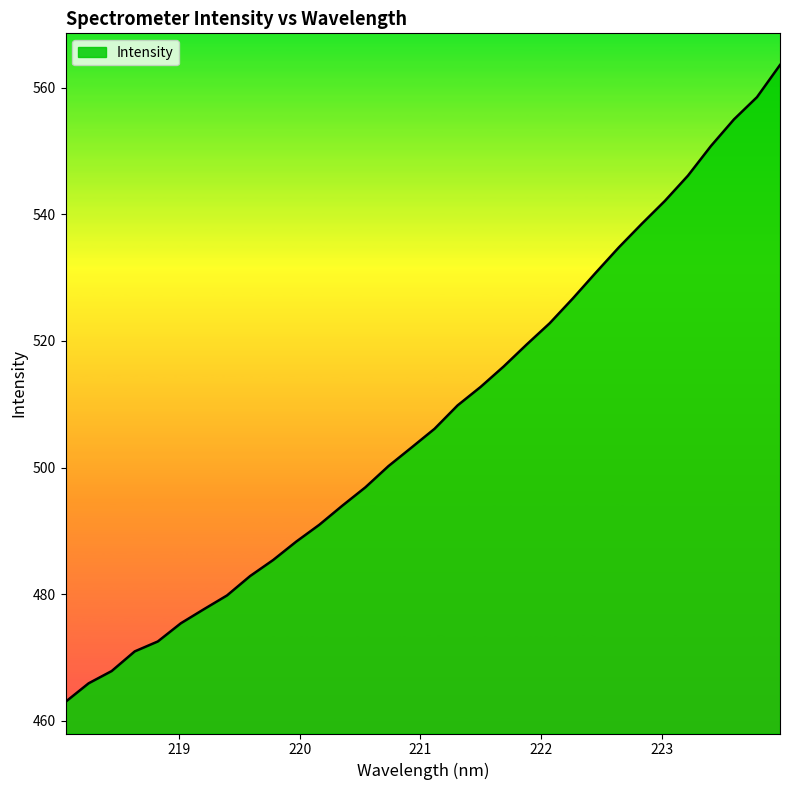

True or false: there are more than 0 points higher than both neighbors.

False